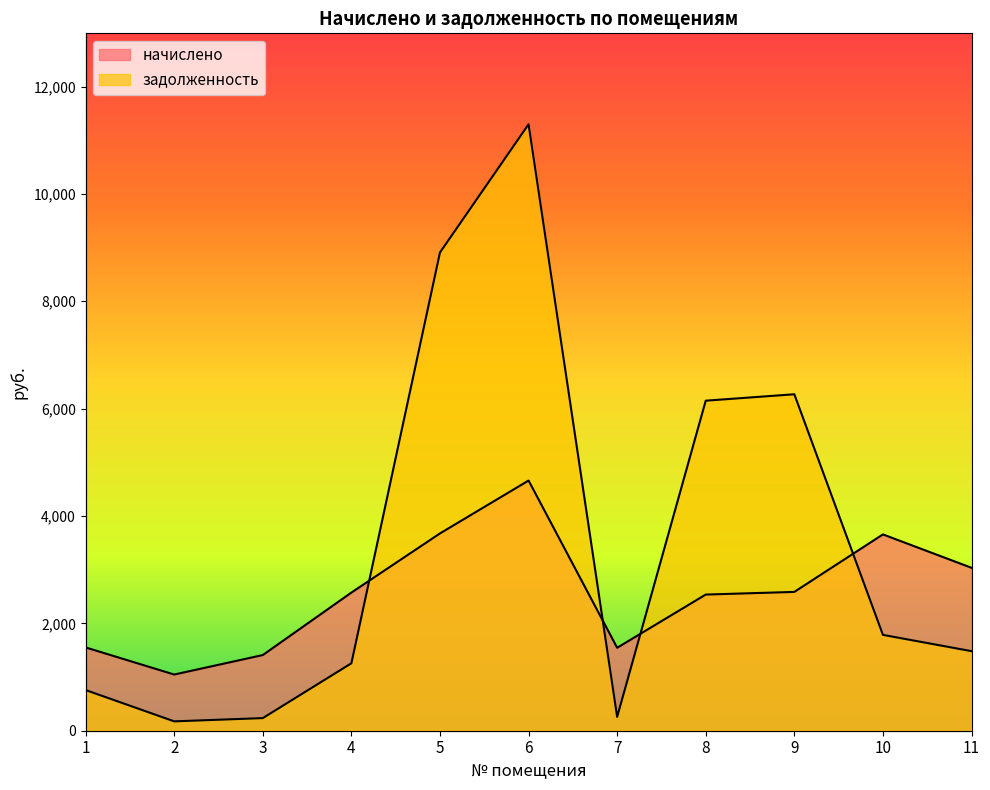

True or false: начислено has more than 2 interior local peaks.

False